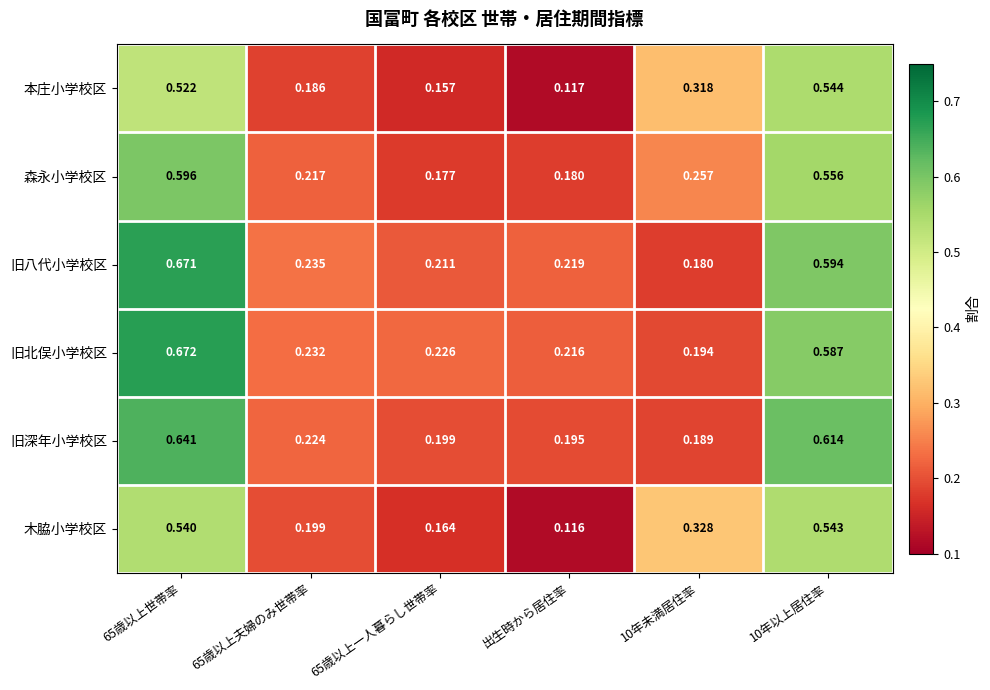

Which series has the largest range (max minus min)?

旧八代小学校区